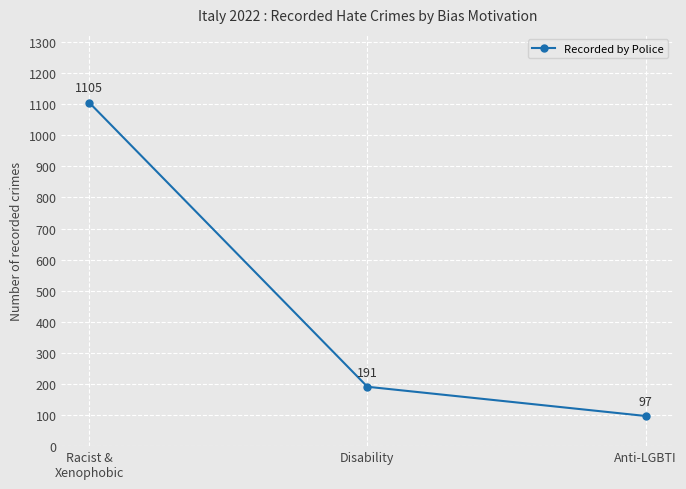

Reading right to left, list all the values displayed in this chart.

97	191	1105